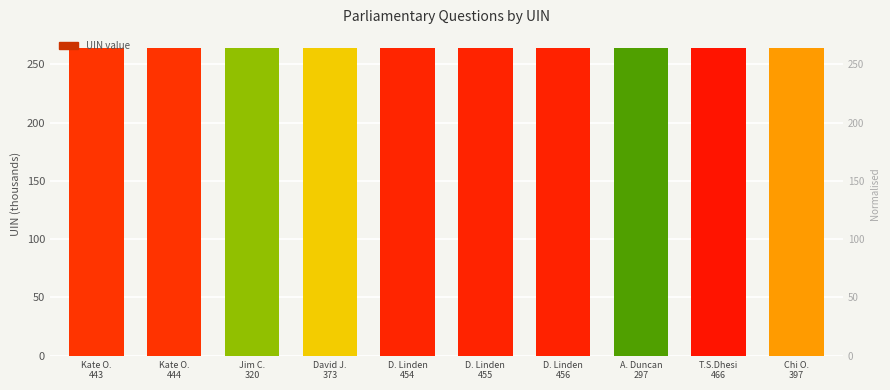

What position from the left is Kate O.
444?

2